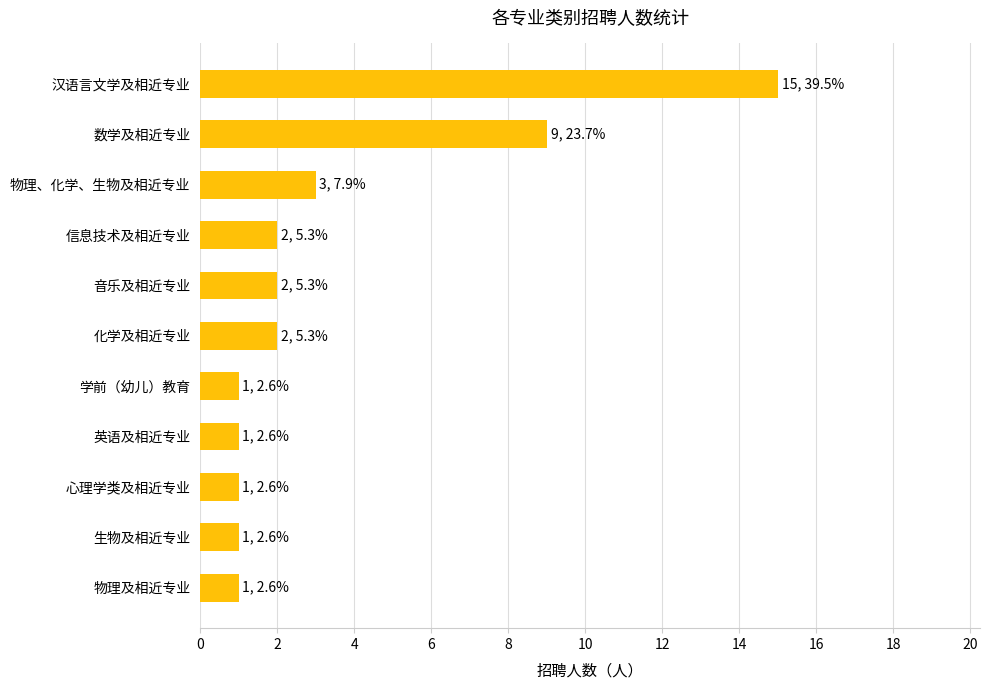

The value at 化学及相近专业 is 2. True or false?

True